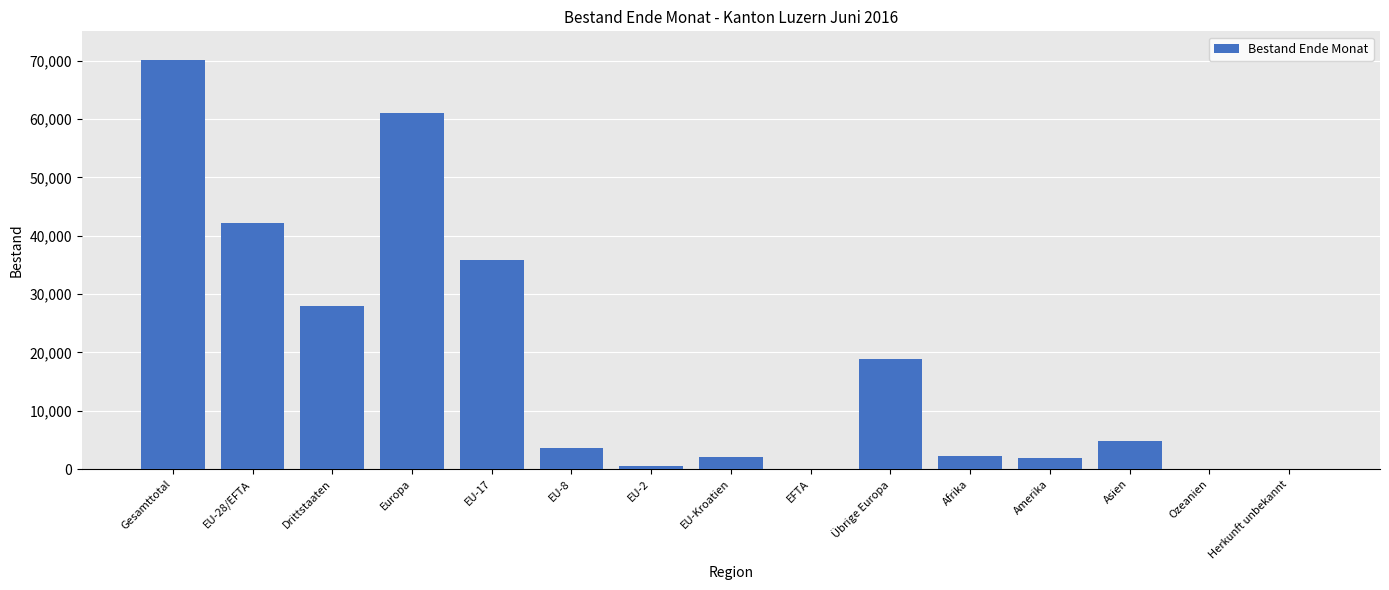

Which category has the highest value across all series?

Gesamttotal